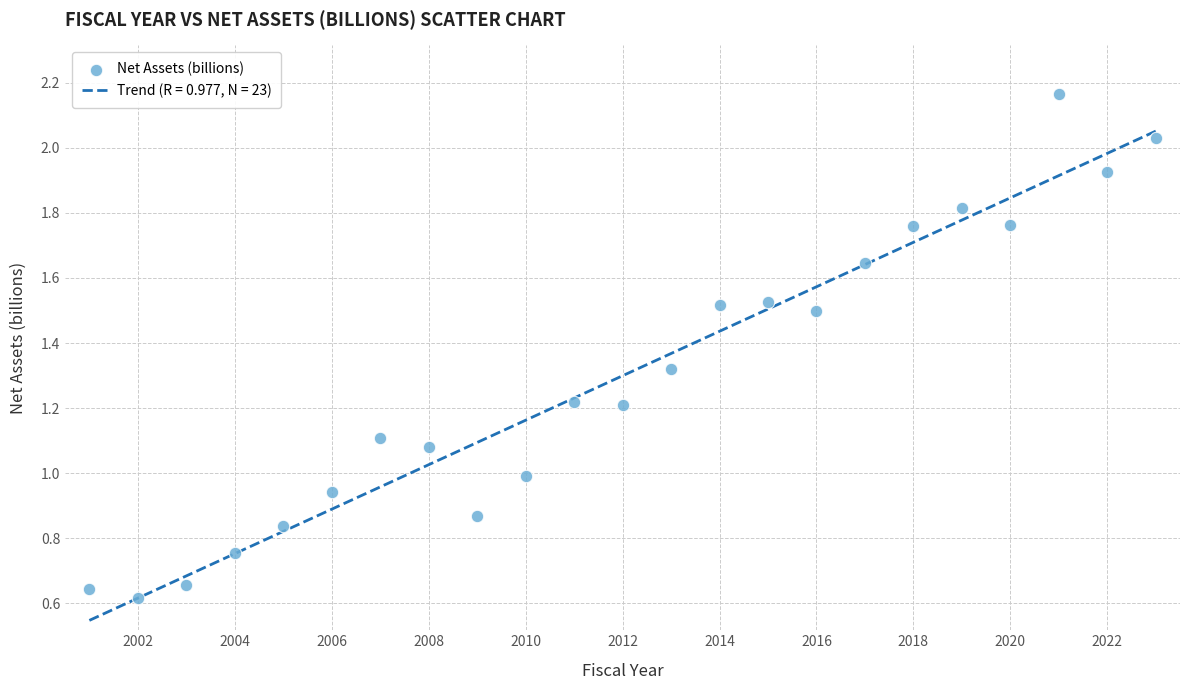

Count the number of points in this scatter plot.

23